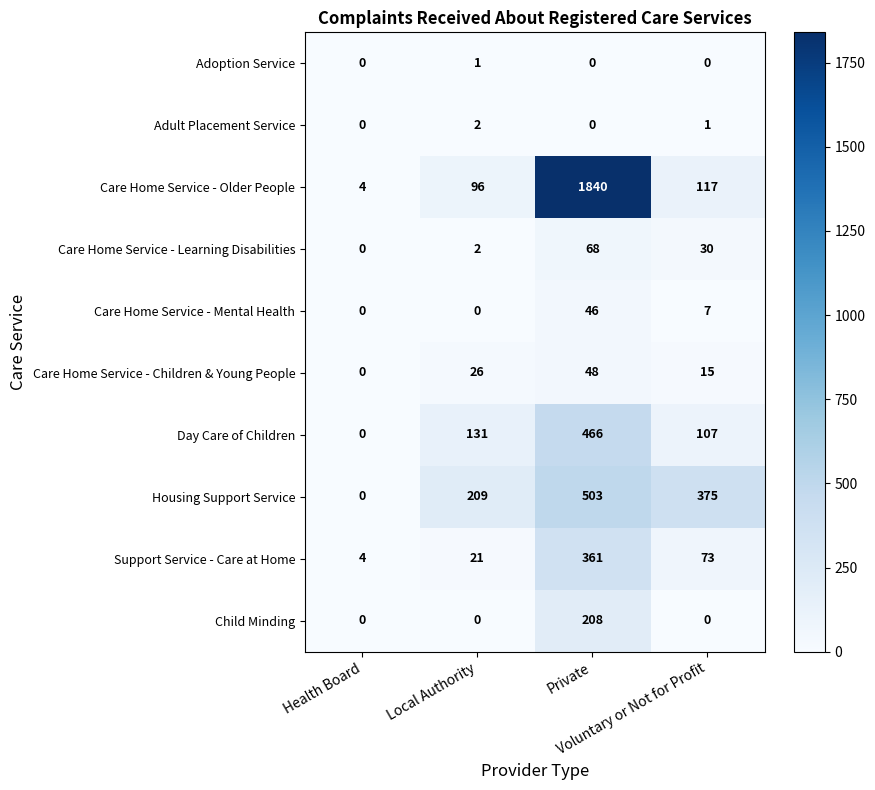

Which series has the largest range (max minus min)?

Care Home Service - Older People